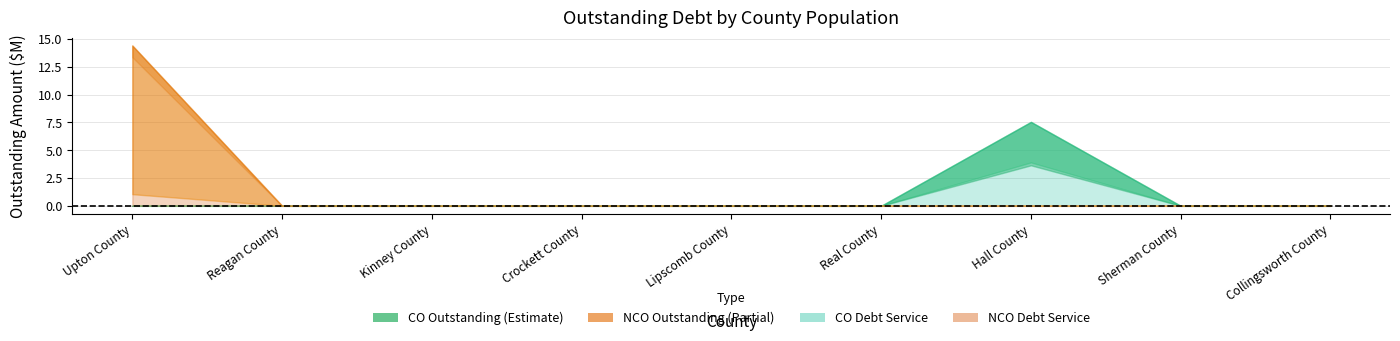

Is the value of NCODebtServiceOutstanding at Collingsworth County greater than the value of COInterestOutstanding at Hall County?

No